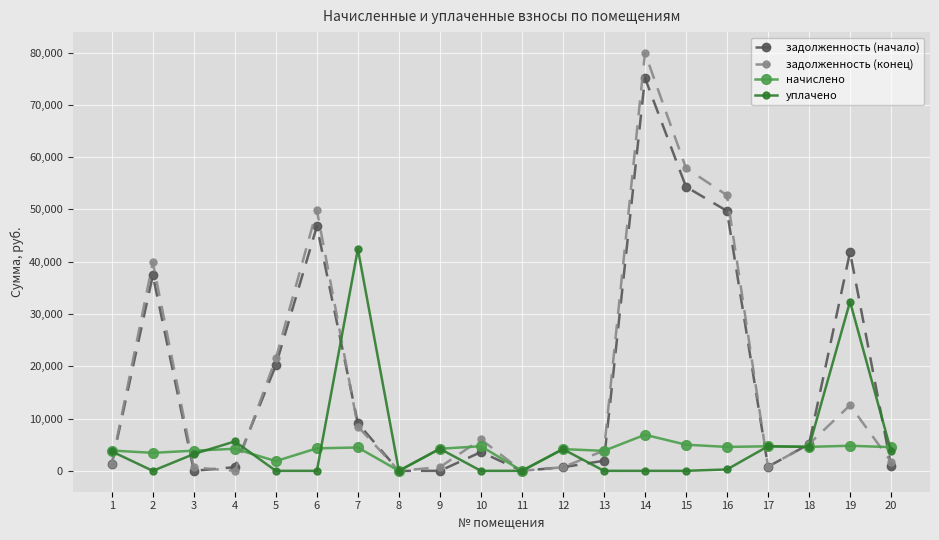

At which category is the sum across all series the highest?

14